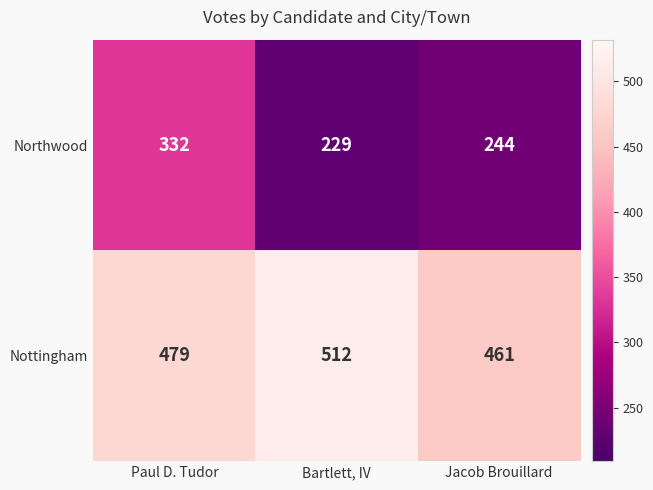

What is the lowest value of the Nottingham series?

461